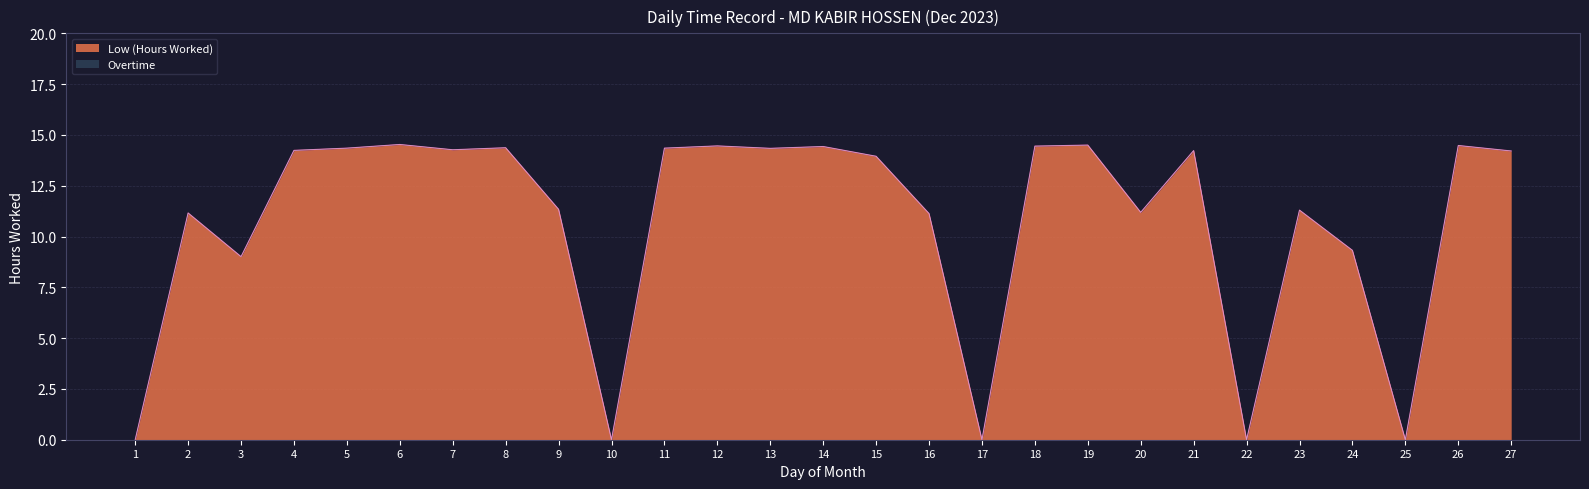

What is the change in value from 7 to 26?

+0.2